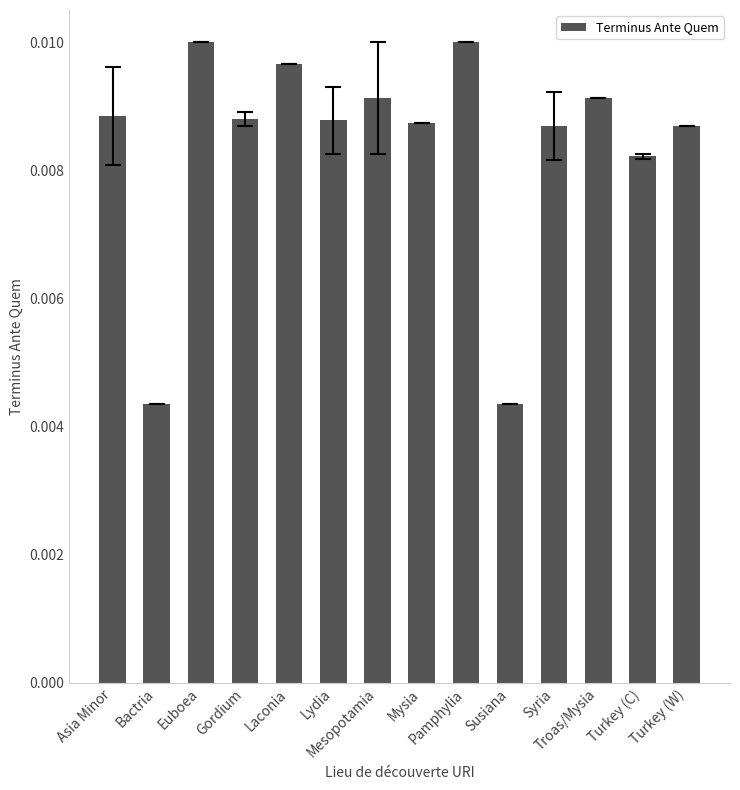

How many values are between 0 and 1?

14